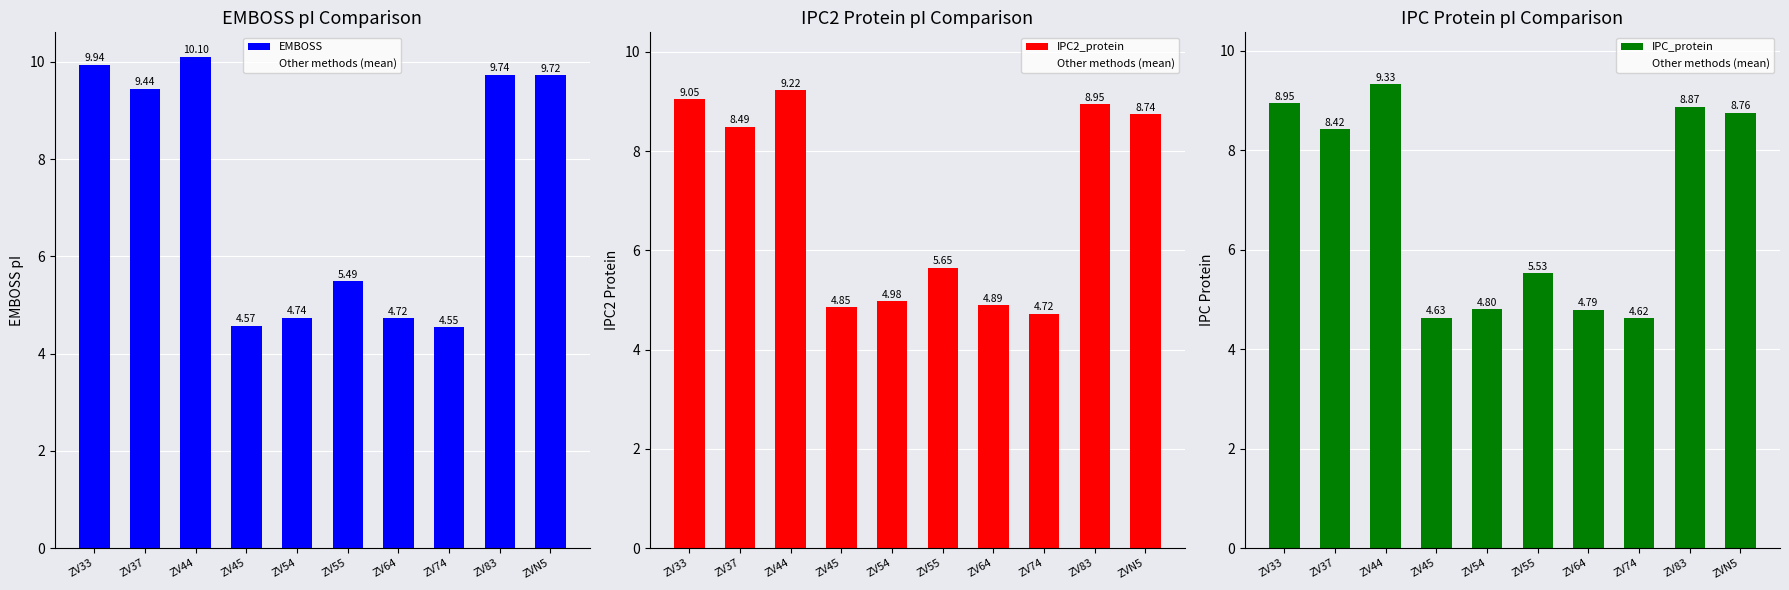

Is it true that IPC_protein equals 5.5 at ZV55?

True